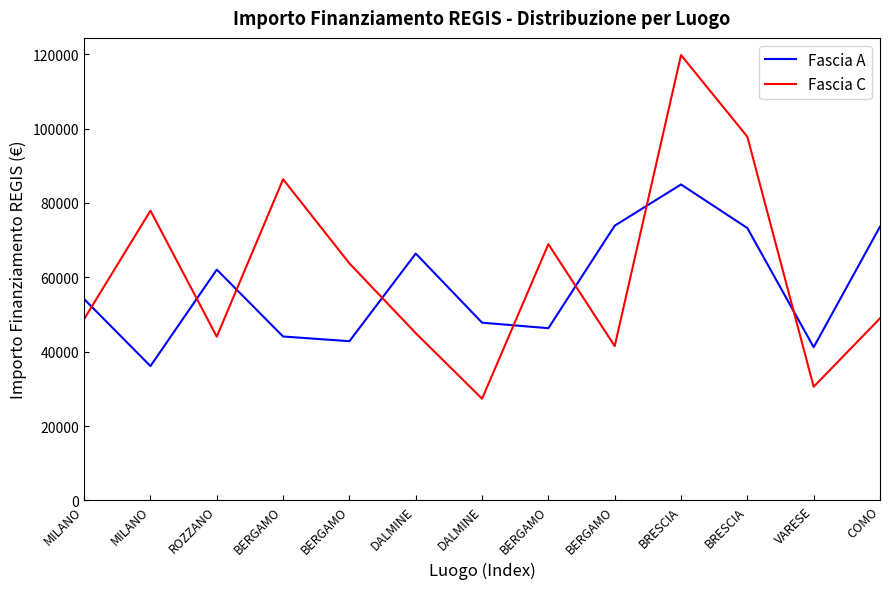

Is the value of Fascia A at BERGAMO greater than the value of Fascia C at BERGAMO?

No